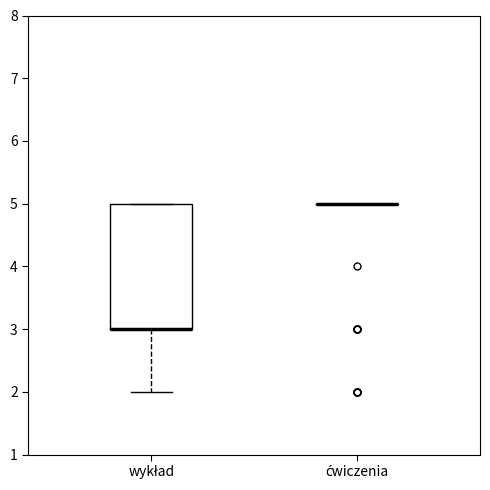

Comparing the boxes themselves (not the whiskers), which one is the tallest?

wykład